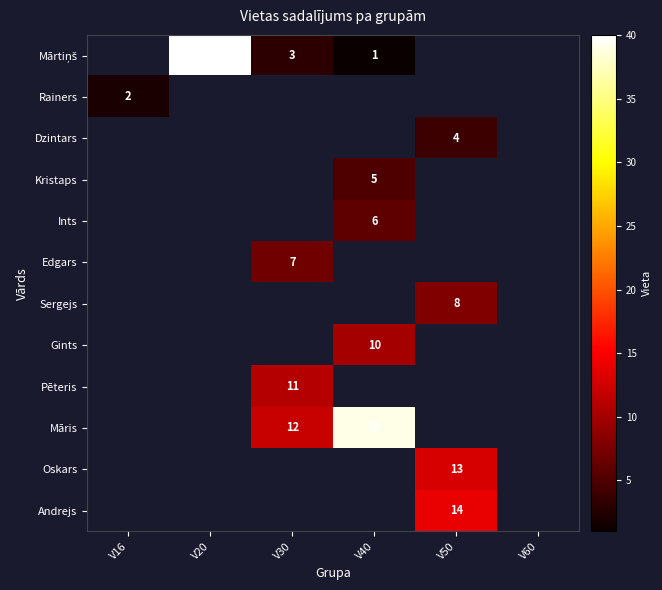

At which category does the chart reach its peak across all series?

V20